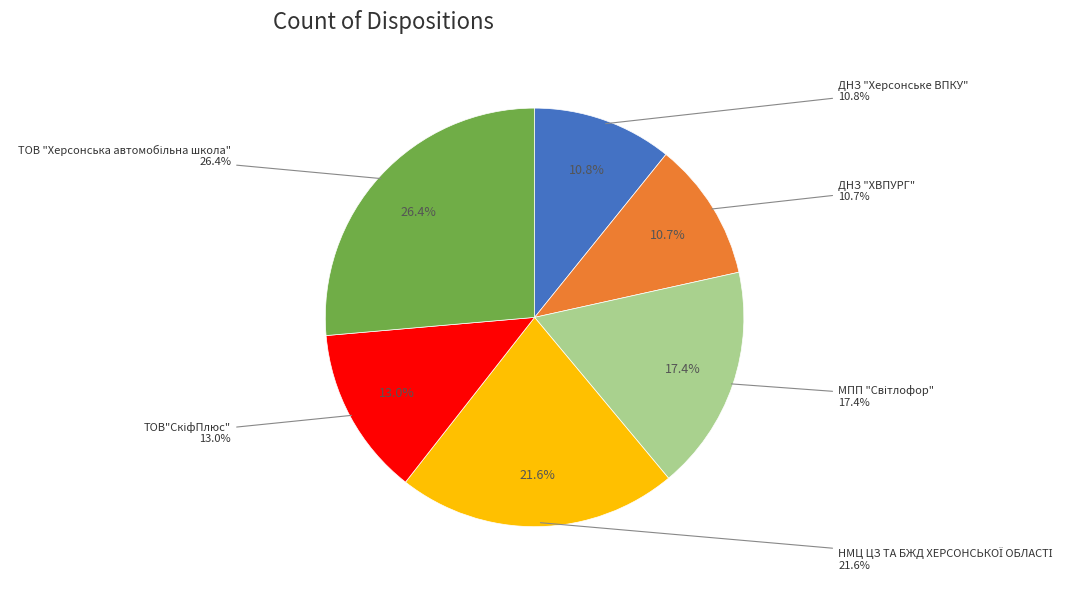

Rank the categories by value from lowest to highest.

ДНЗ "ХВПУРГ", ДНЗ "Херсонське ВПКУ", ТОВ"СкіфПлюс", МПП "Світлофор", НМЦ ЦЗ ТА БЖД ХЕРСОНСЬКОЇ ОБЛАСТІ, ТОВ "Херсонська автомобільна школа"